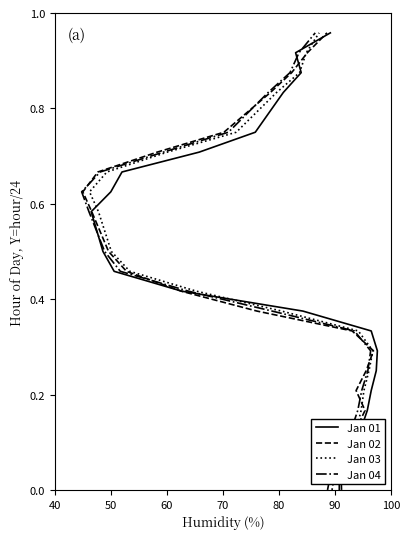

What is the difference between the second highest and minimum values in the Jan 04 series?

0.9